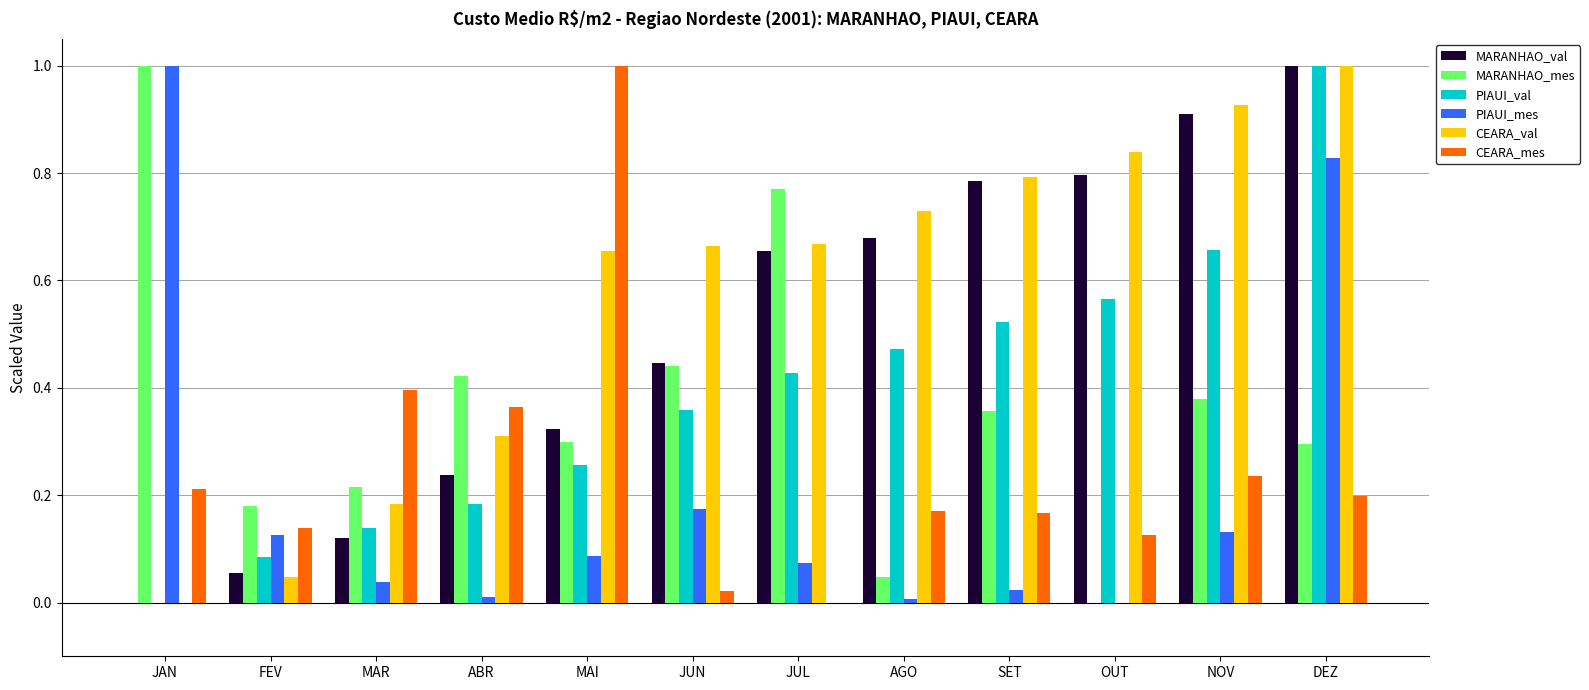

The value of PIAUI_mes at DEZ is 0.8. True or false?

True